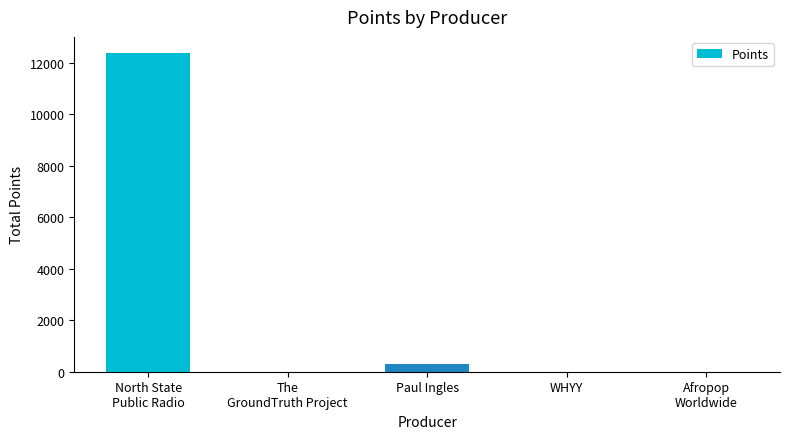

What is the greatest value displayed?

12390